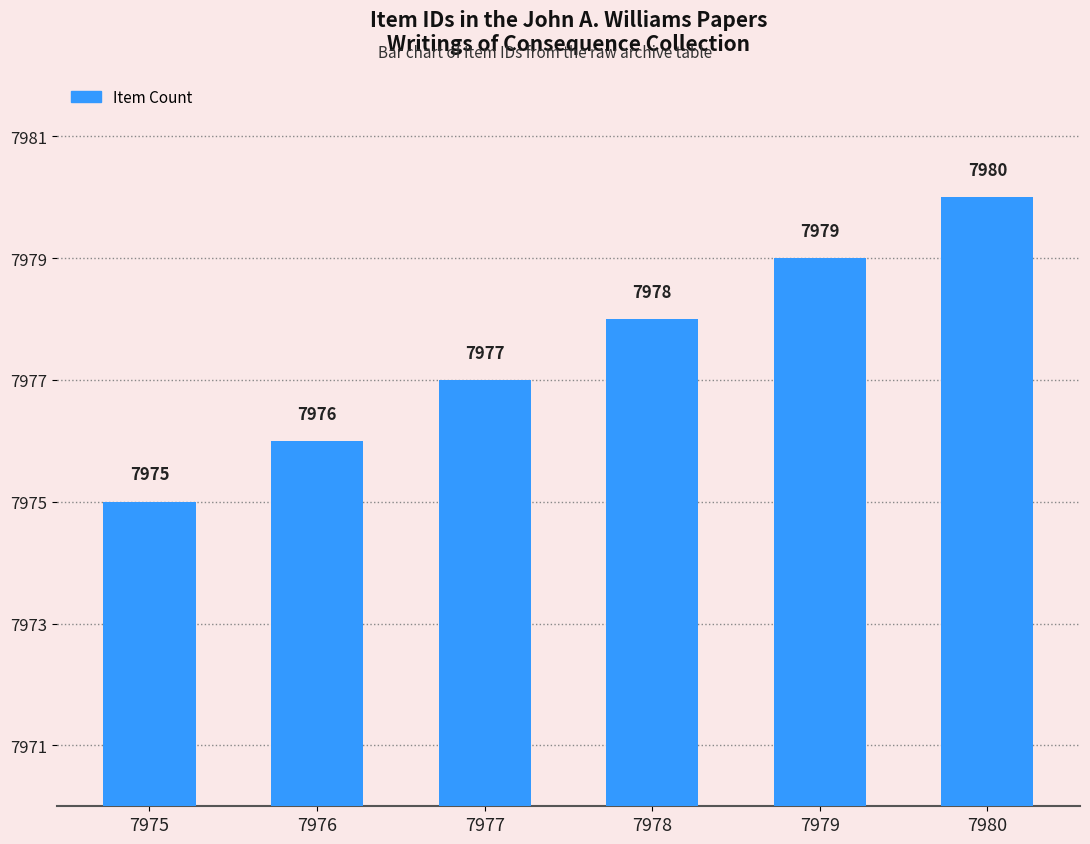

What is the maximum value shown in the chart?

7980